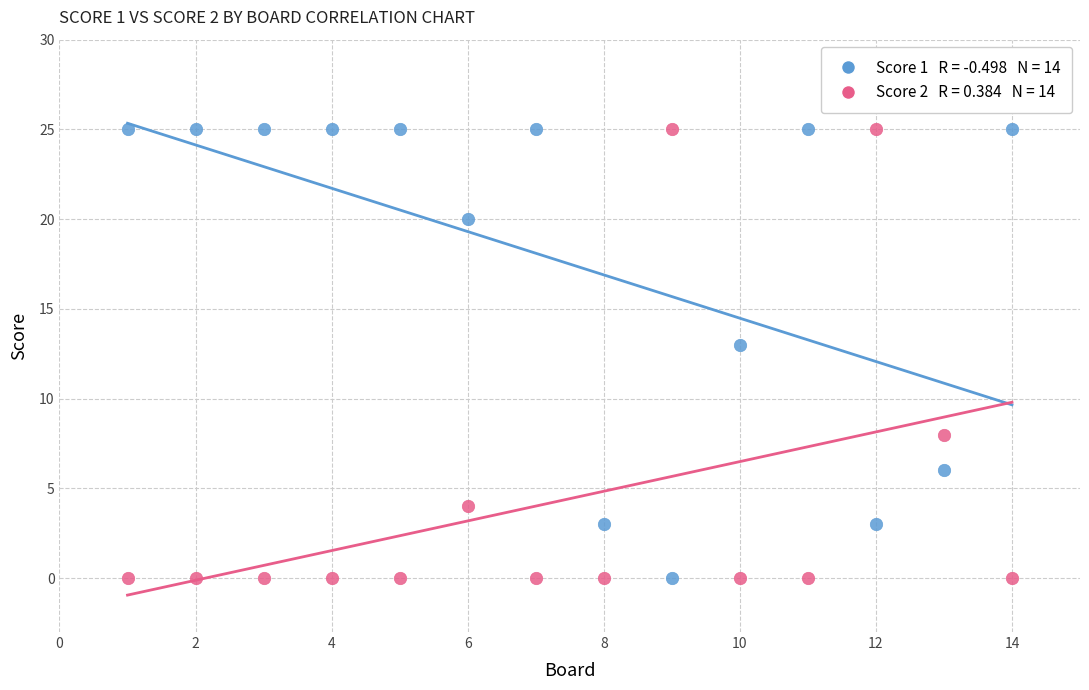

Across all data points, what is the range of X values (max minus min)?

13